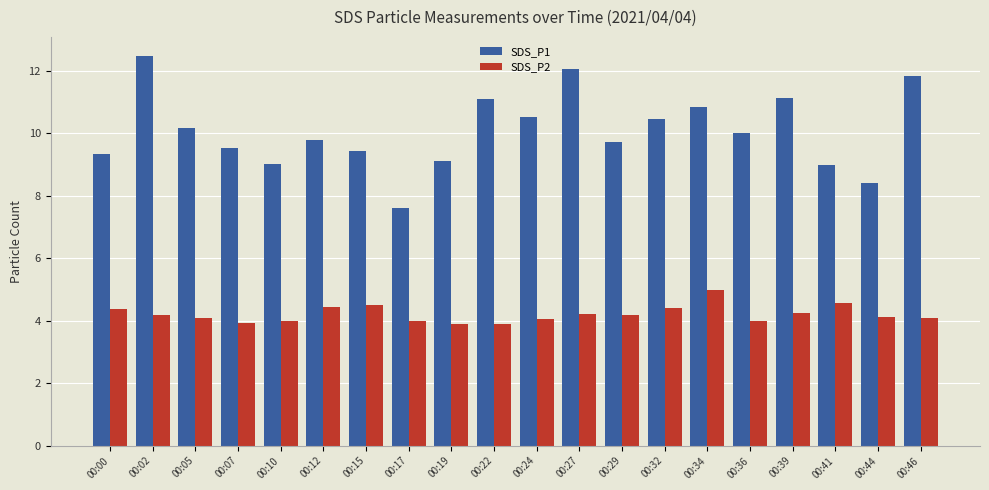

Which series has the widest spread of values?

SDS_P1